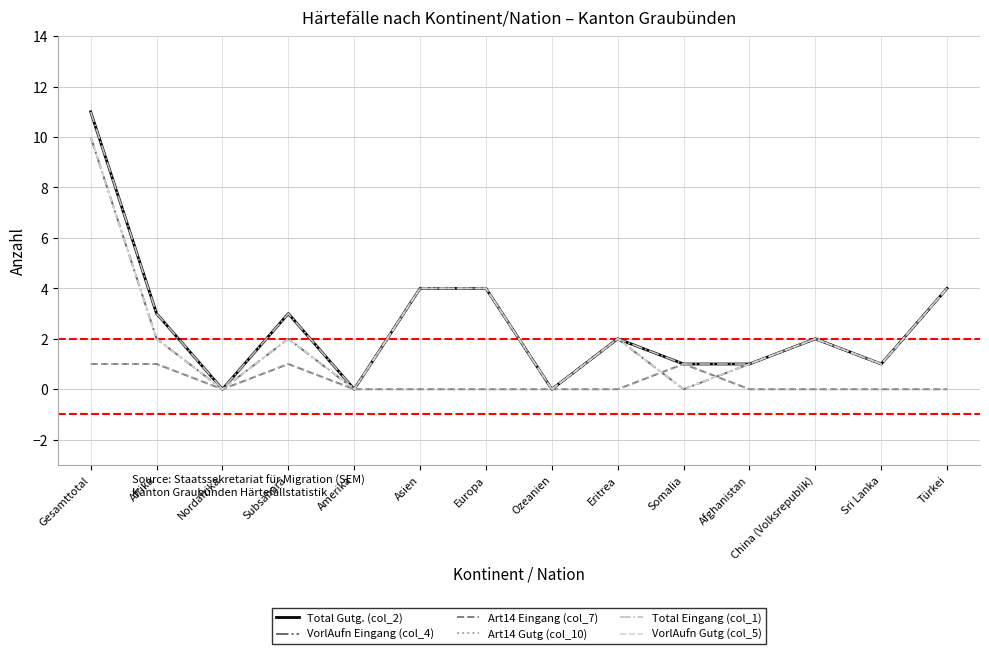

True or false: Total Gutg. (col_2) has more than 2 interior local peaks.

True